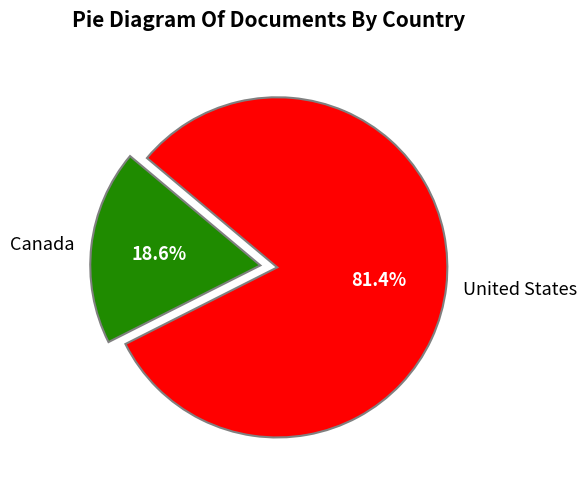

How many segments does this pie chart have?

2